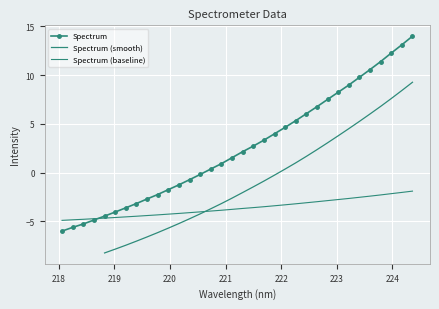

What value does the data have at 219.7801?

-2.2